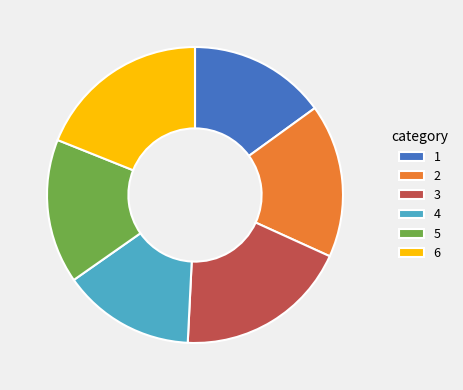

Is it true that 3 is 19% of the pie?

True